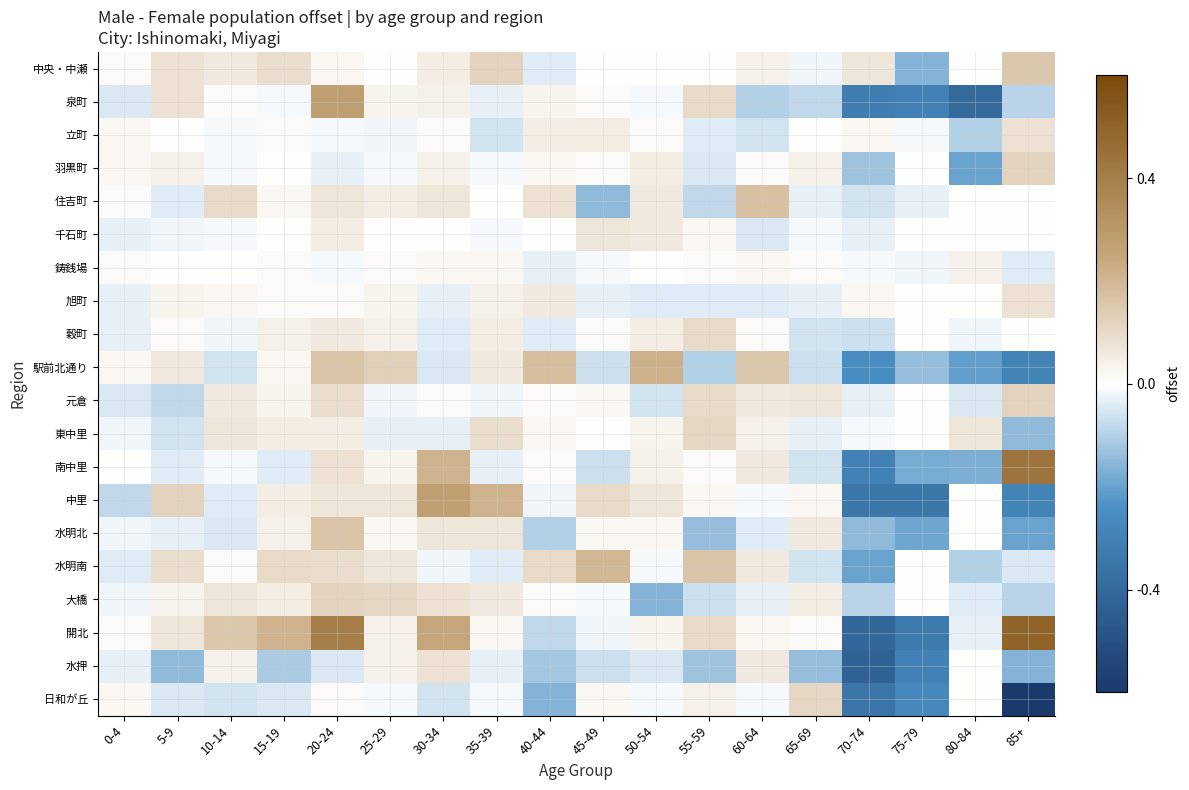

At which category is the sum across all series the highest?

20-24